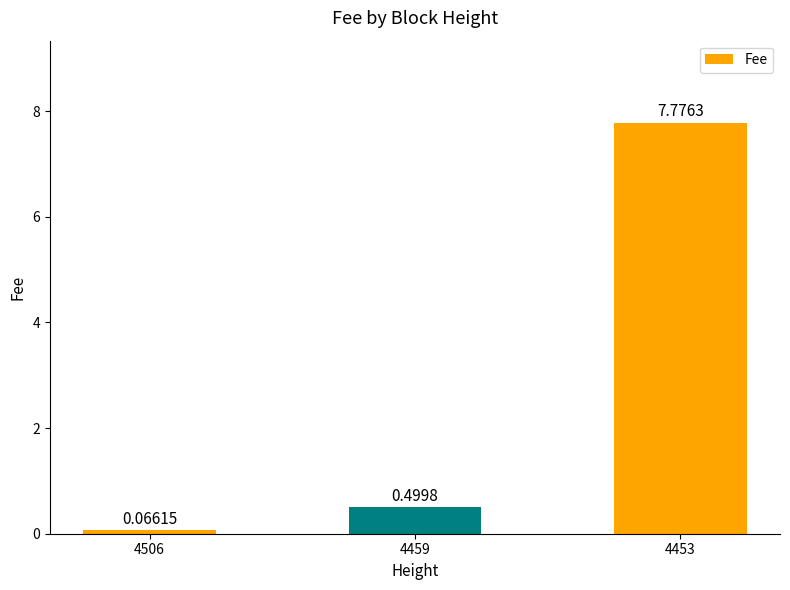

What is the maximum value shown in the chart?

7.8